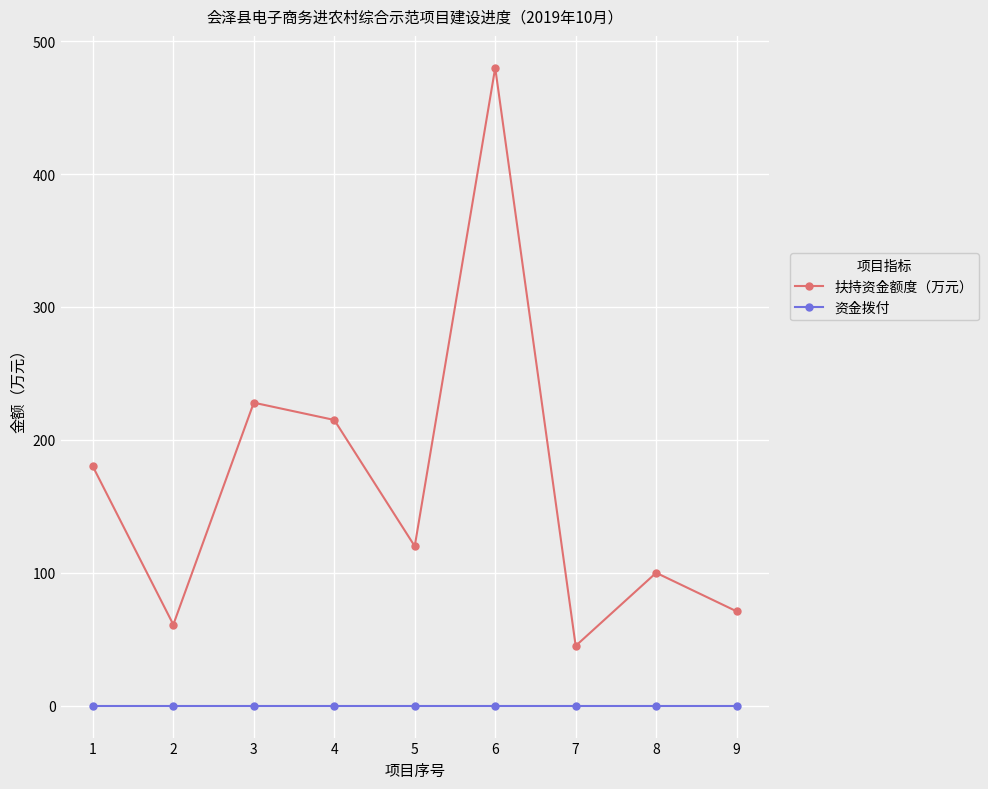

Is this an area chart (filled region under the line)?

No